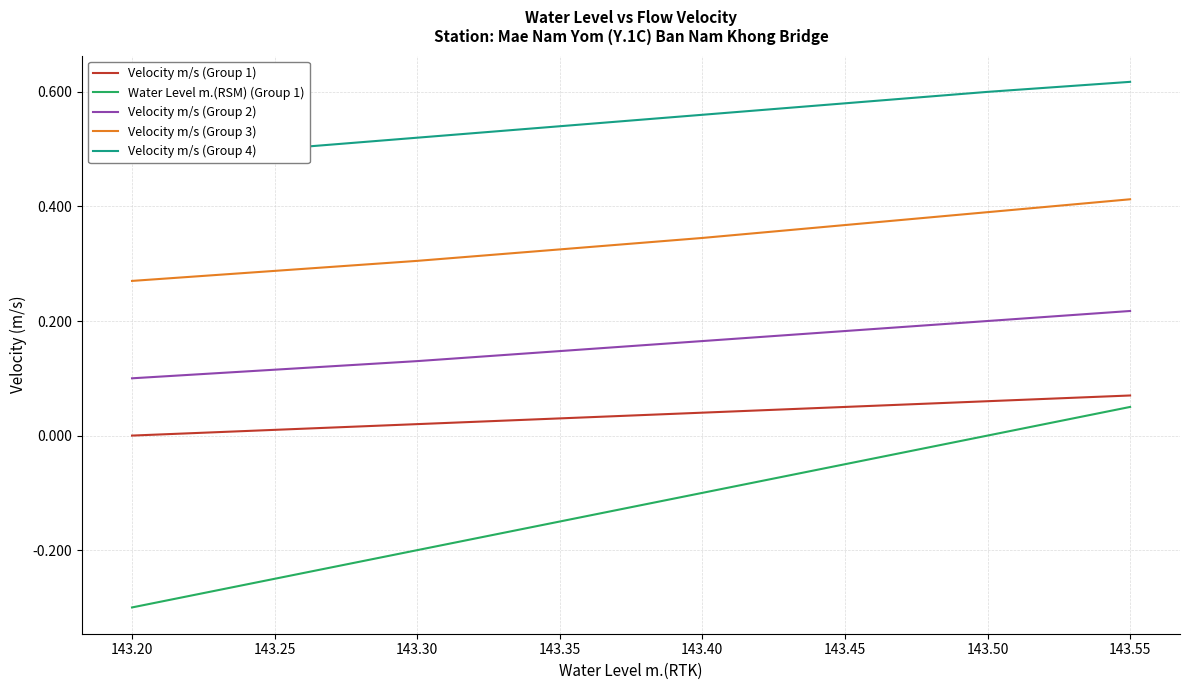

True or false: Velocity m/s (Group 4) has more than 0 interior local peaks.

False